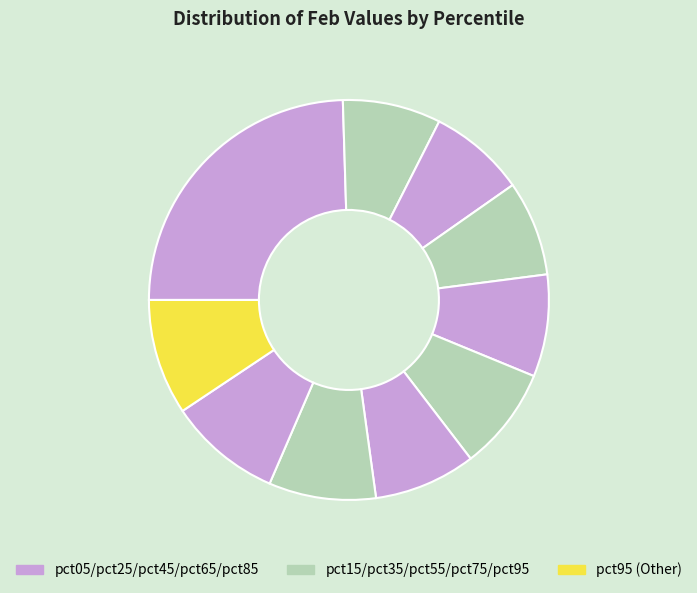

How many slices are in this pie chart?

10